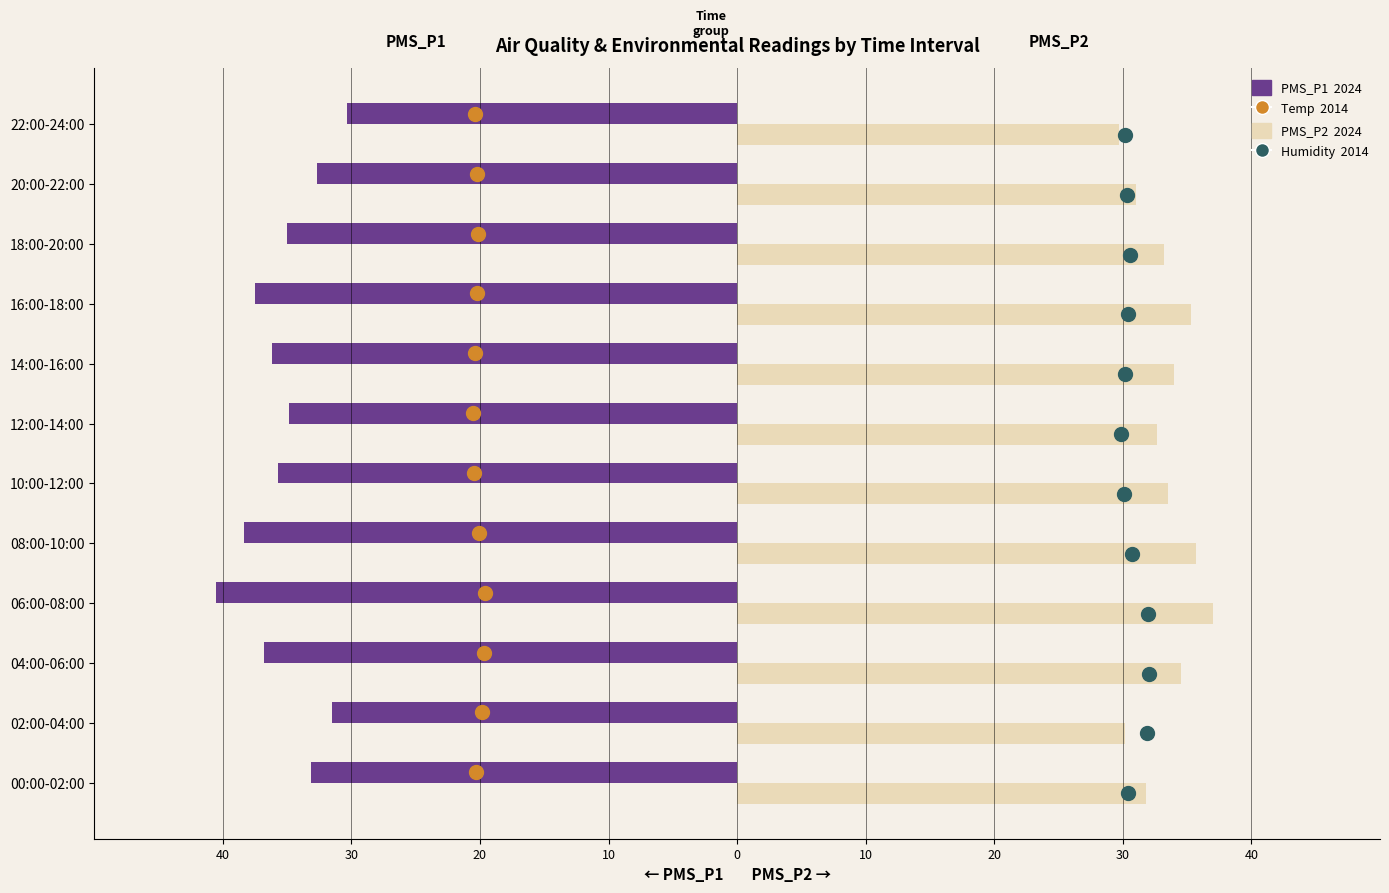

Which series reaches the minimum Y coordinate?

PMS_P1 (2024)